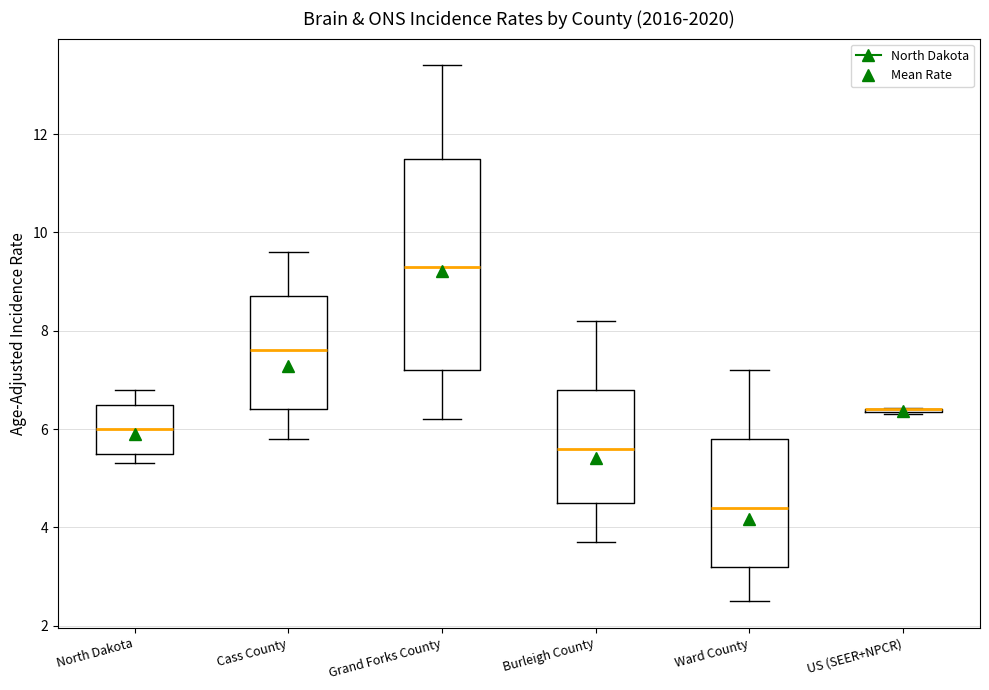

Which box is the tallest, from its lower edge to its upper edge?

Grand Forks County